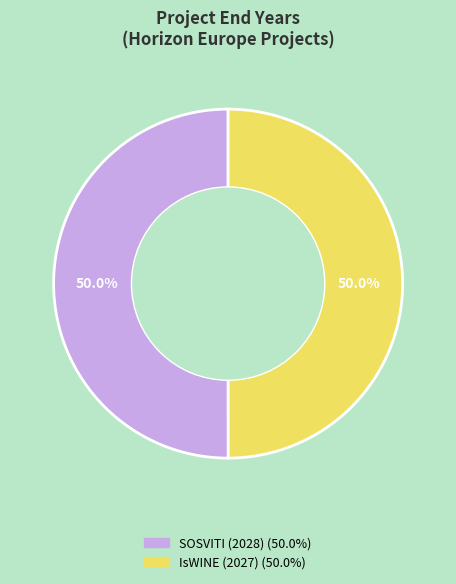

What is the ratio of the value at IsWINE (2027) to the value at SOSVITI (2028)?

1.0